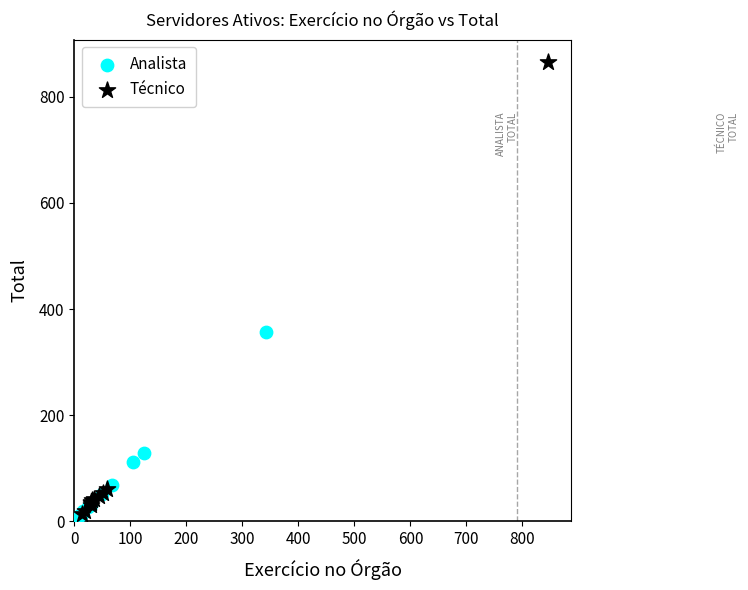

Which series has the widest spread of Y values?

Técnico